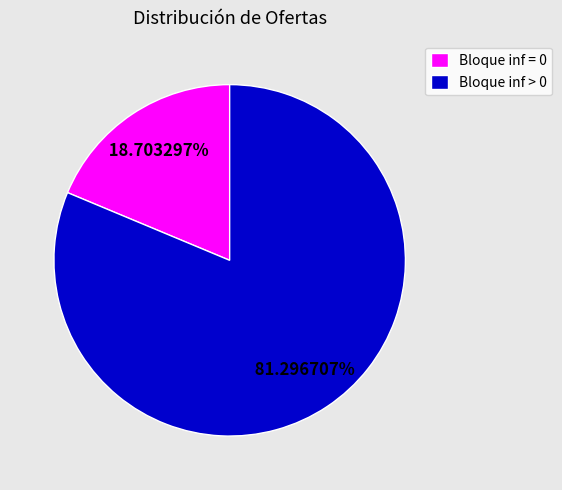

Is the sum of Bloque inf > 0 and Bloque inf = 0 greater than half?

Yes